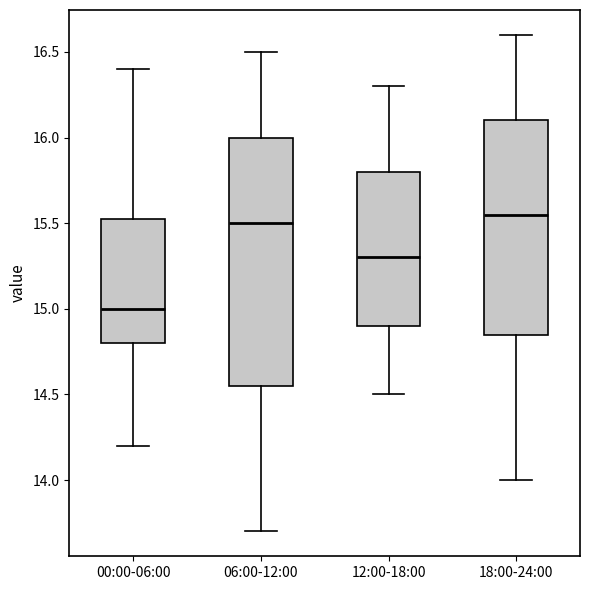

Comparing the boxes themselves (not the whiskers), which one is the tallest?

06:00-12:00